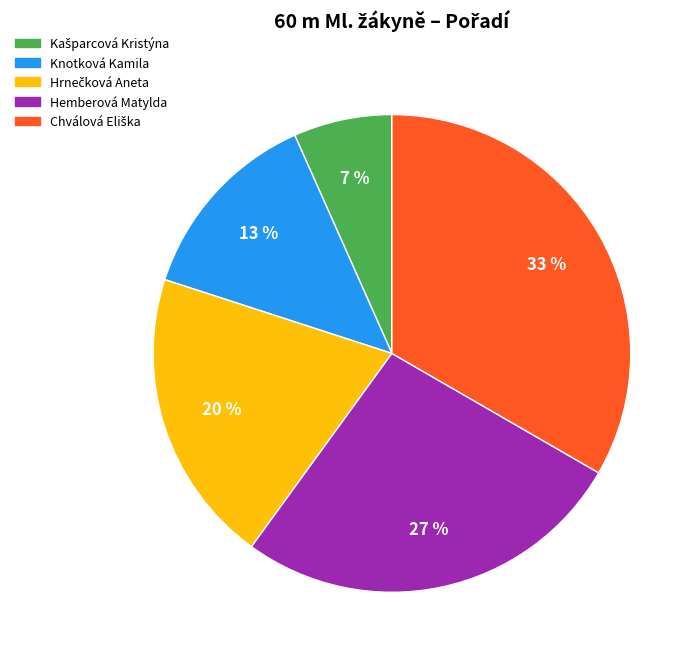

Does any single category account for the majority?

No